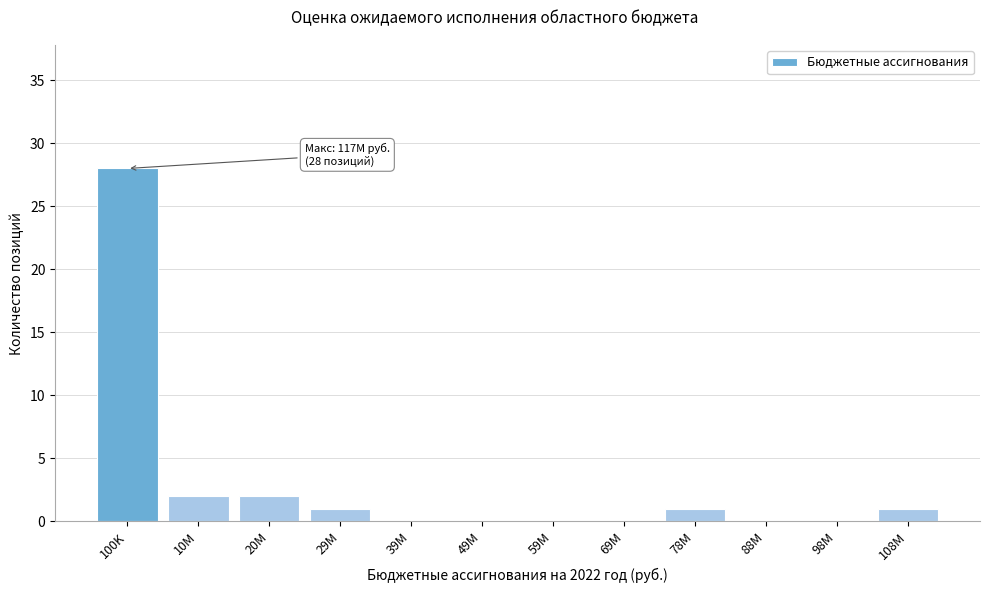

Reading left to right, list all the values displayed in this chart.

100K=28	10M=2	20M=2	29M=1	39M=0	49M=0	59M=0	69M=0	78M=1	88M=0	98M=0	108M=1